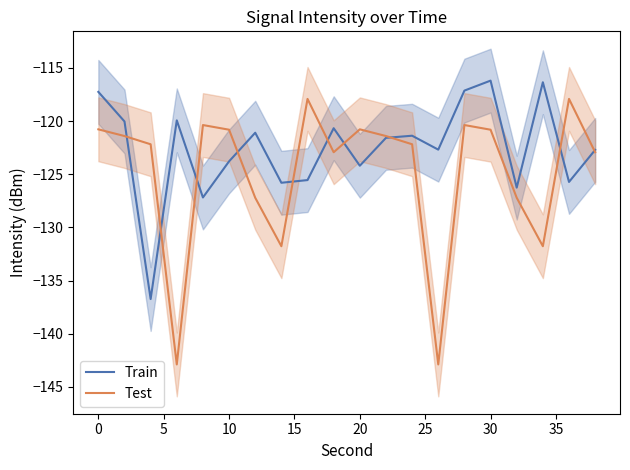

Is the value of Train at 40 greater than the value of Test at 15?

No